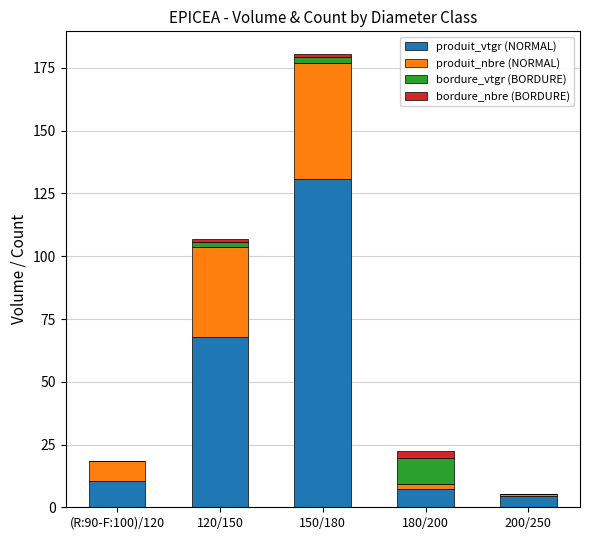

At which category is the sum across all series the highest?

150/180